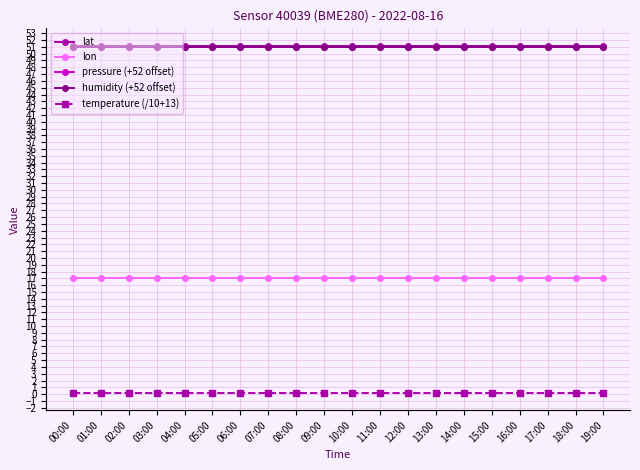

The value of pressure (+52 offset) at 04:00 is 35.6. True or false?

False